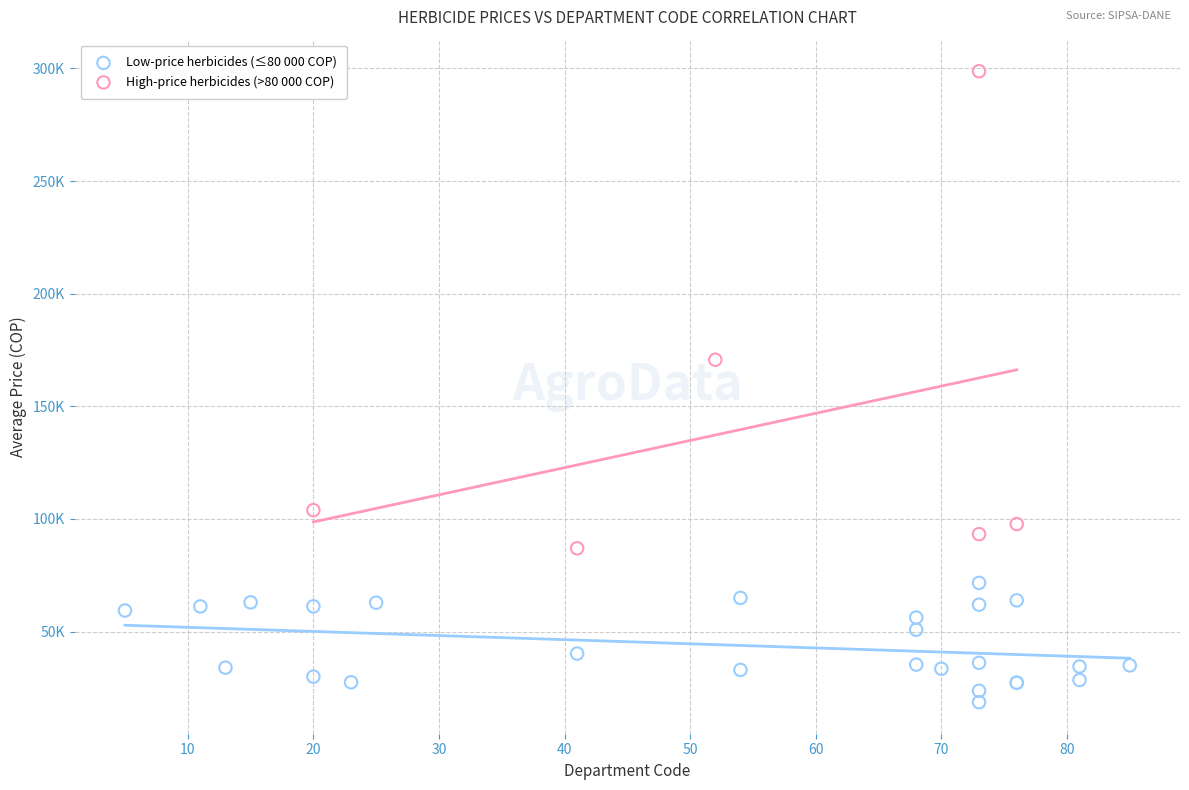

Which series reaches the maximum Y coordinate?

High-price herbicides (>80 000 COP)